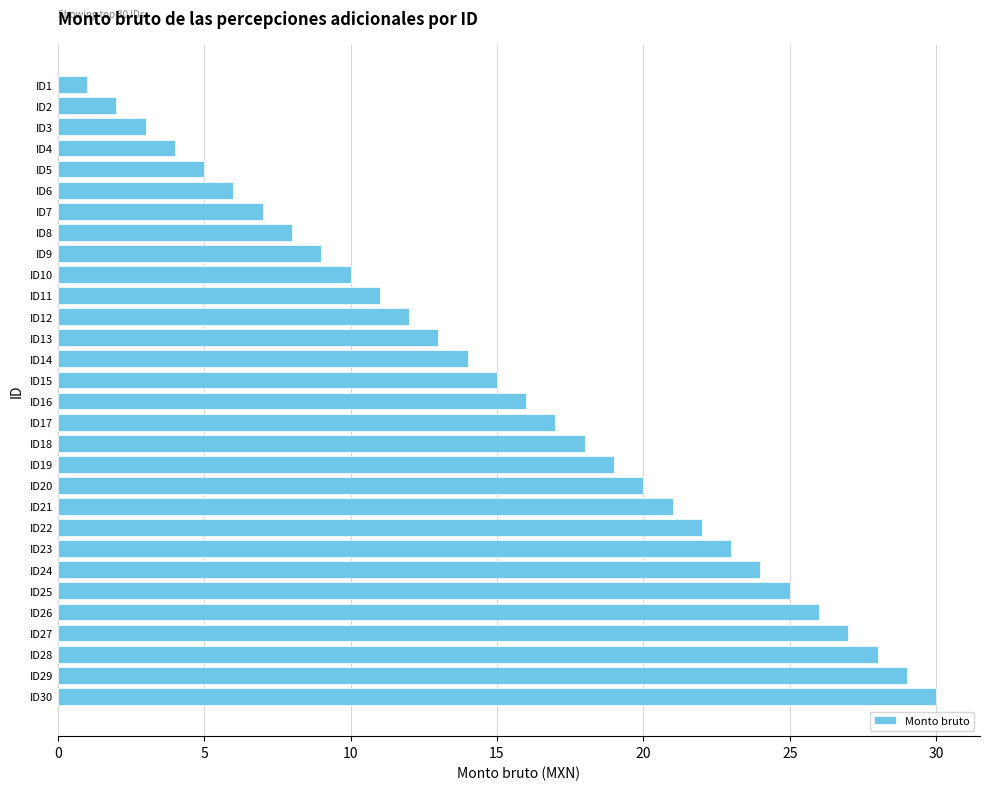

What is the difference between the maximum and minimum values?

29